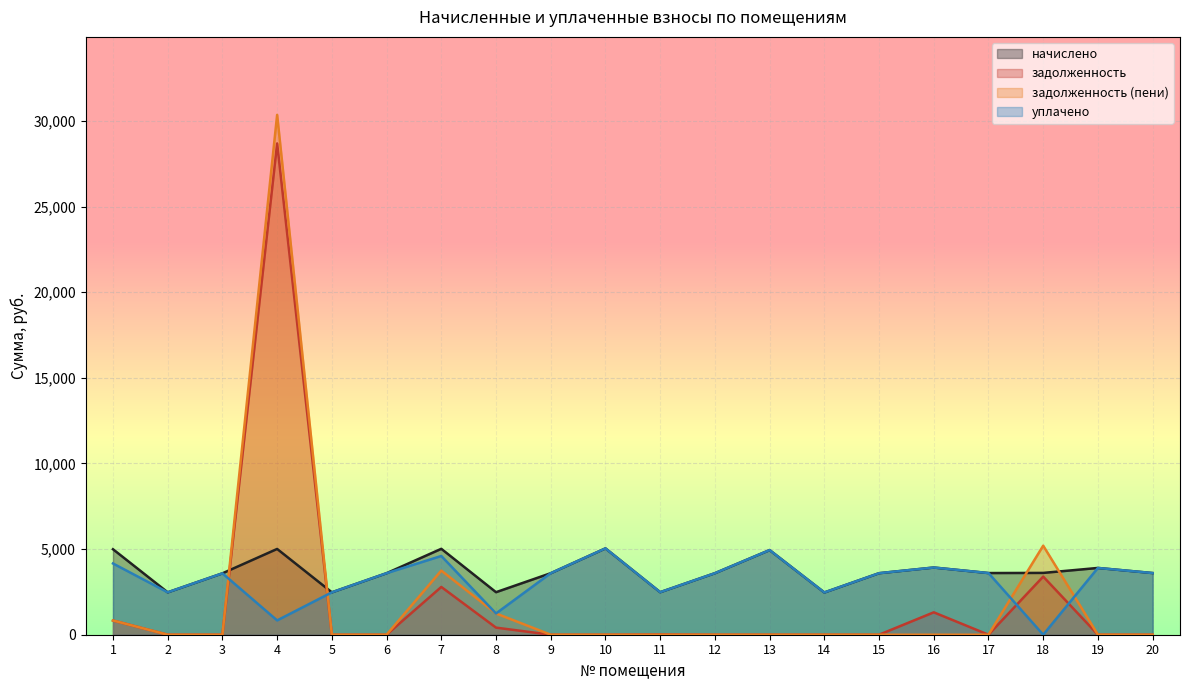

True or false: начислено and уплачено cross at least once.

False